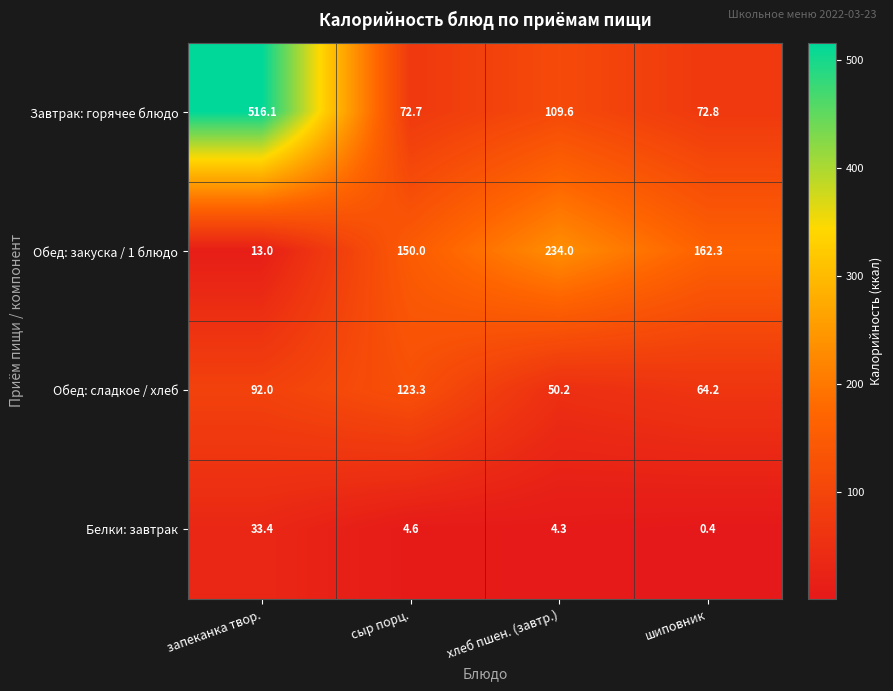

What is the difference between the second highest and minimum values in the Обед: сладкое / хлеб series?

41.8